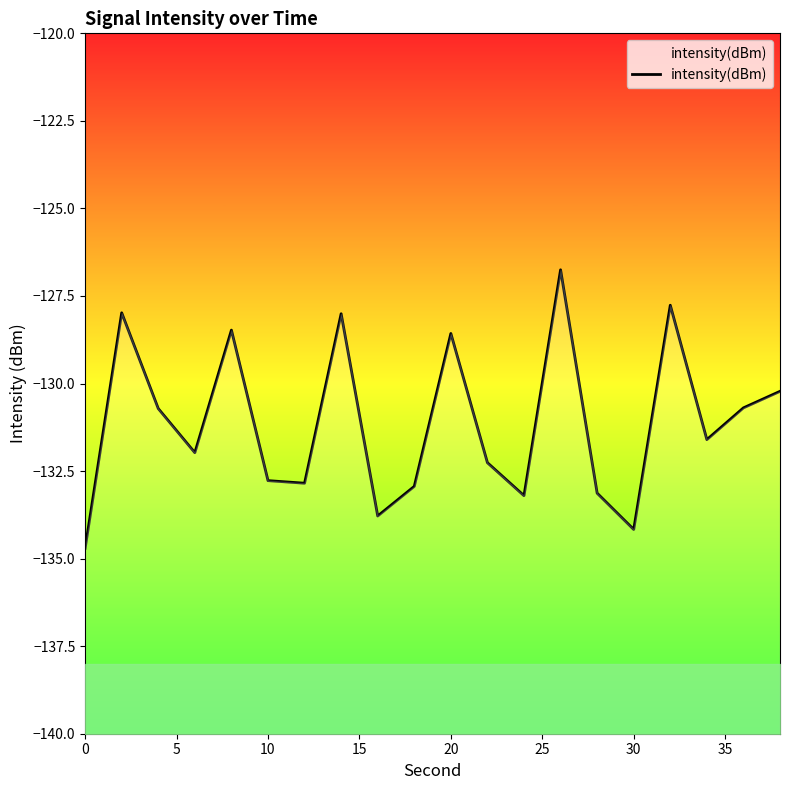

How many interior local peaks (higher than both neighbors) does the data have?

6